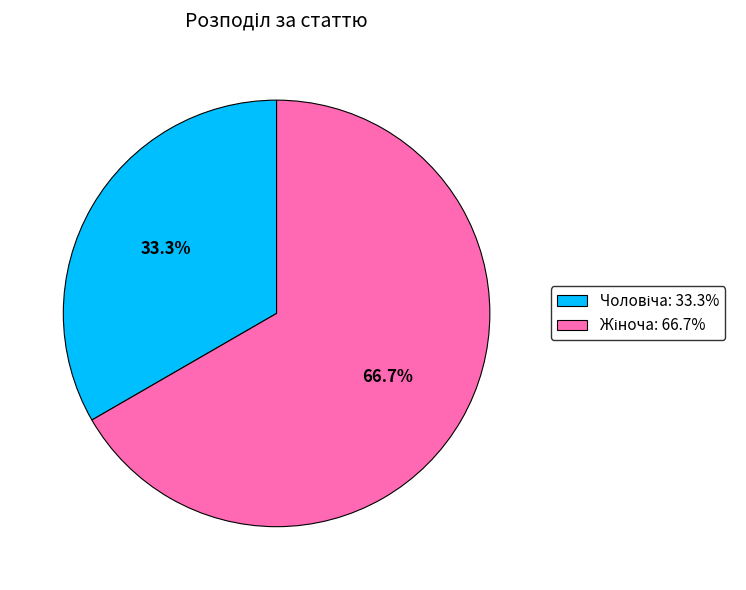

Does any single category account for the majority?

Yes